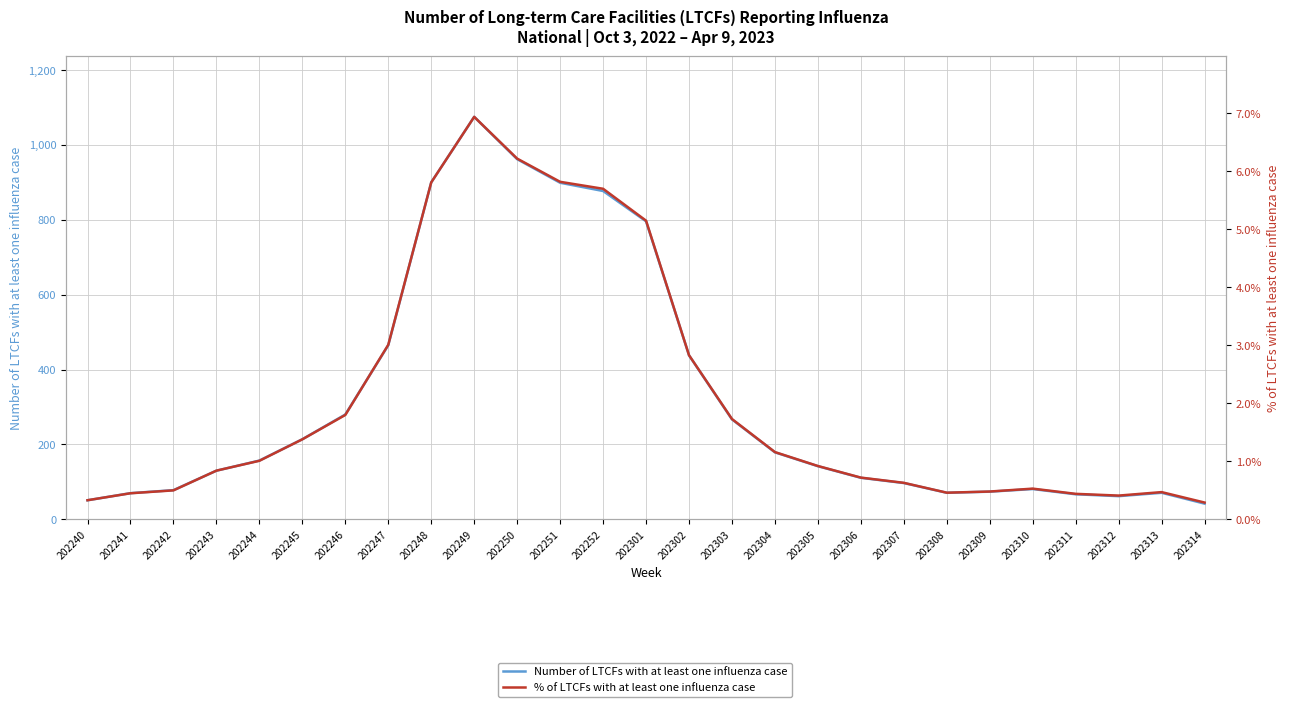

True or false: % of LTCFs with at least one influenza case has a value of 0.1 at 202242.

False